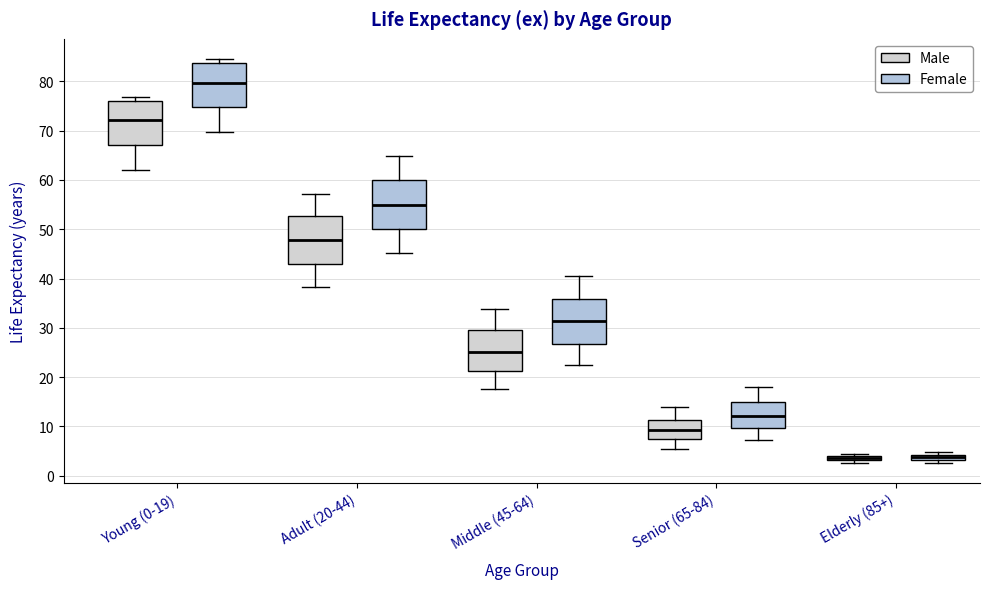

Where does the upper whisker of the box for Adult (20-44) (Female) end on the y-axis? The values are not printed on the chart, so give them approximately, as read against the axis.

65